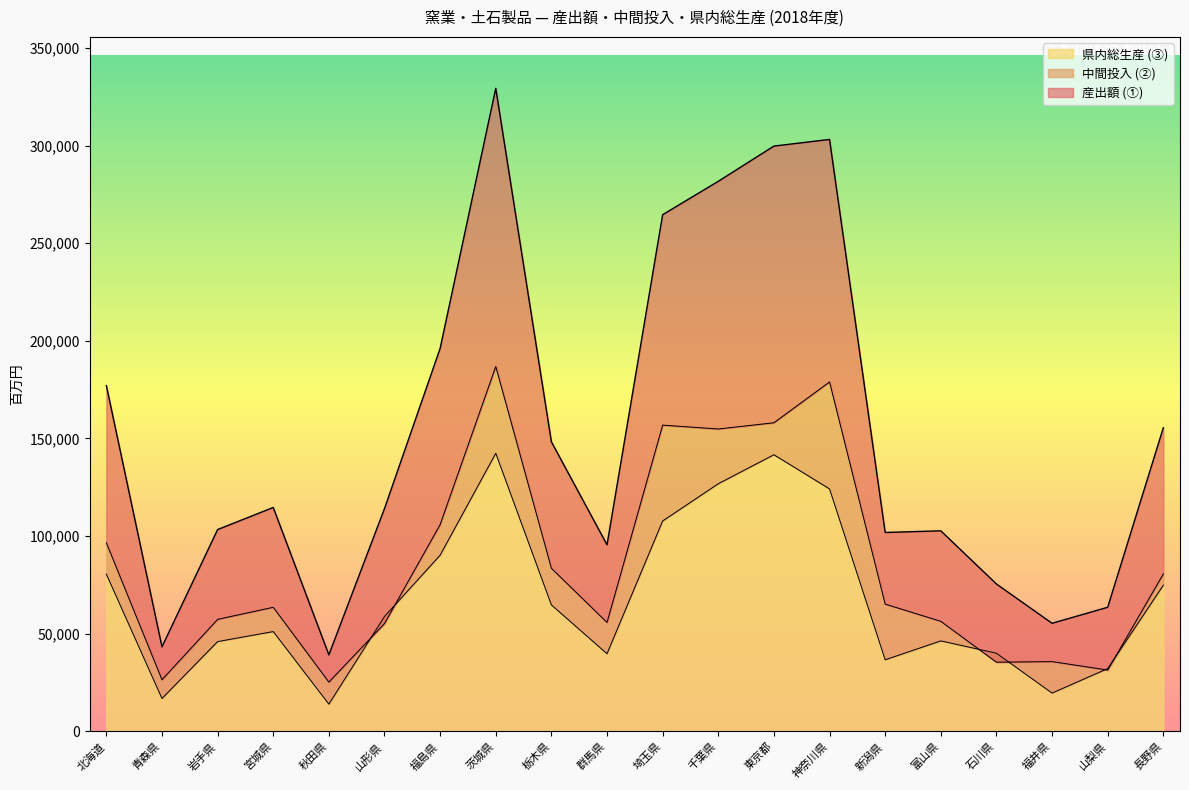

True or false: 県内総生産 (③) and 産出額 (①) cross at least once.

False